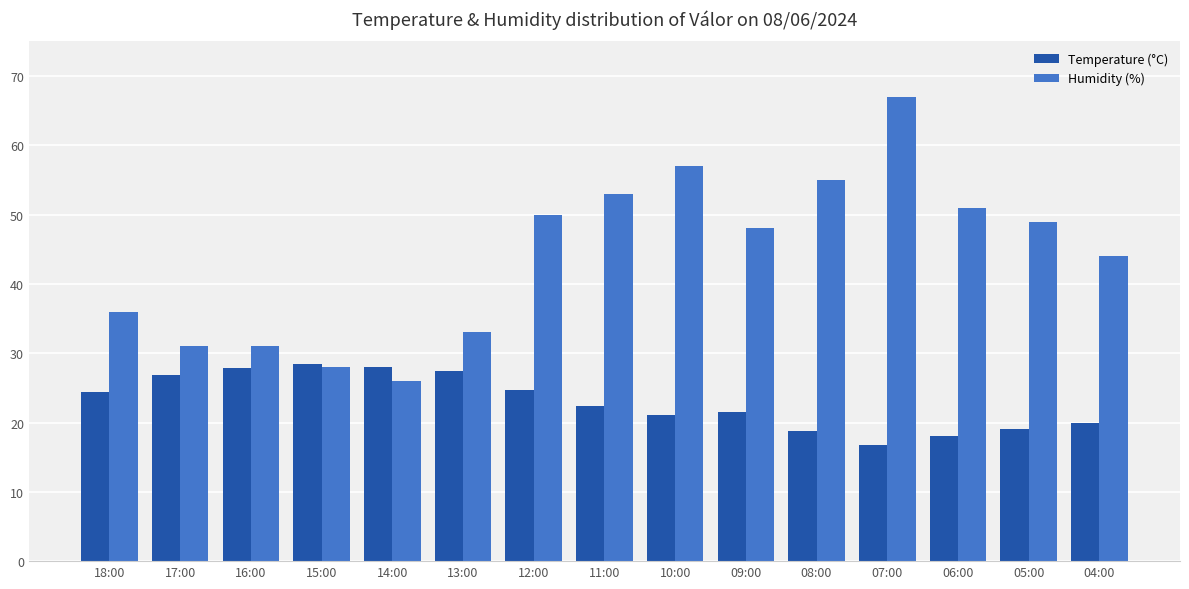

Read the Humidity (%) value at 10:00.

57.0